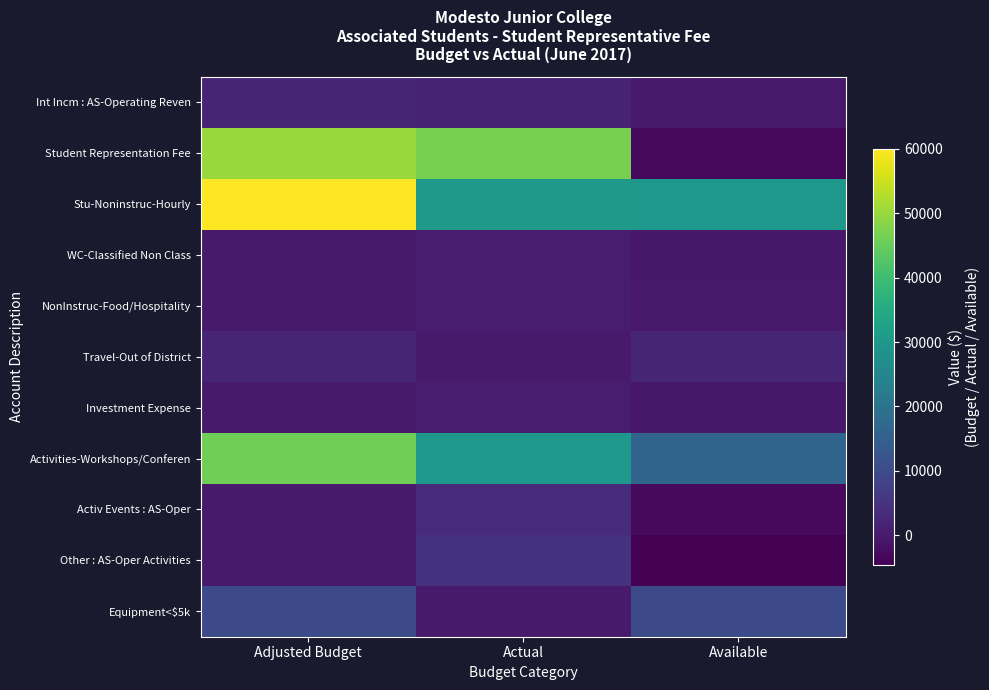

At Adjusted Budget, list the series in order from smallest to largest.

WC-Classified Non Class, NonInstruc-Food/Hospitality, Investment Expense, Activ Events : AS-Oper, Other : AS-Oper Activities, Int Incm : AS-Operating Reven, Travel-Out of District, Equipment<$5k, Activities-Workshops/Conferen, Student Representation Fee, Stu-Noninstruc-Hourly